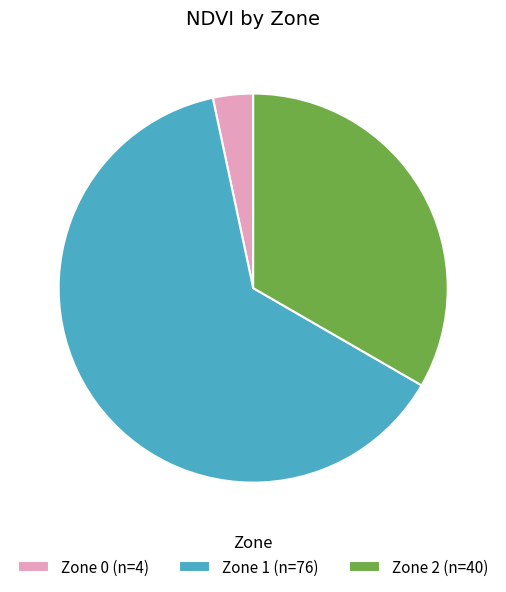

Between Zone 0 and Zone 2, which is larger?

Zone 2